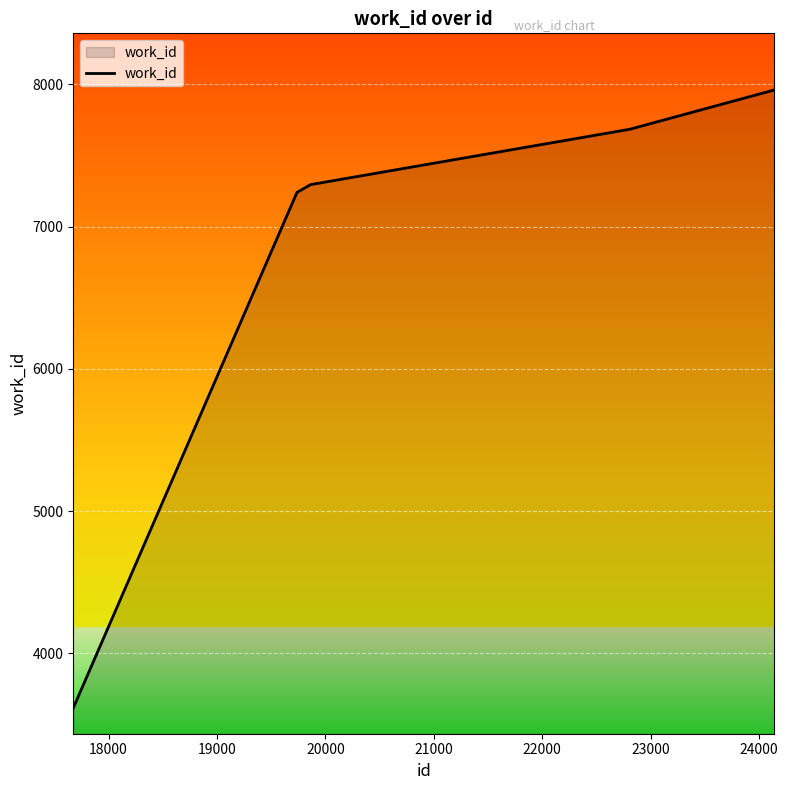

What is the difference between the maximum and minimum values?

4343